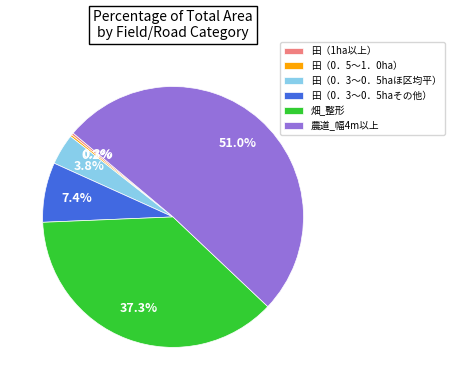

What is the ratio of the value at 畑_整形 to the value at 田（0．3～0．5haその他）?

5.0